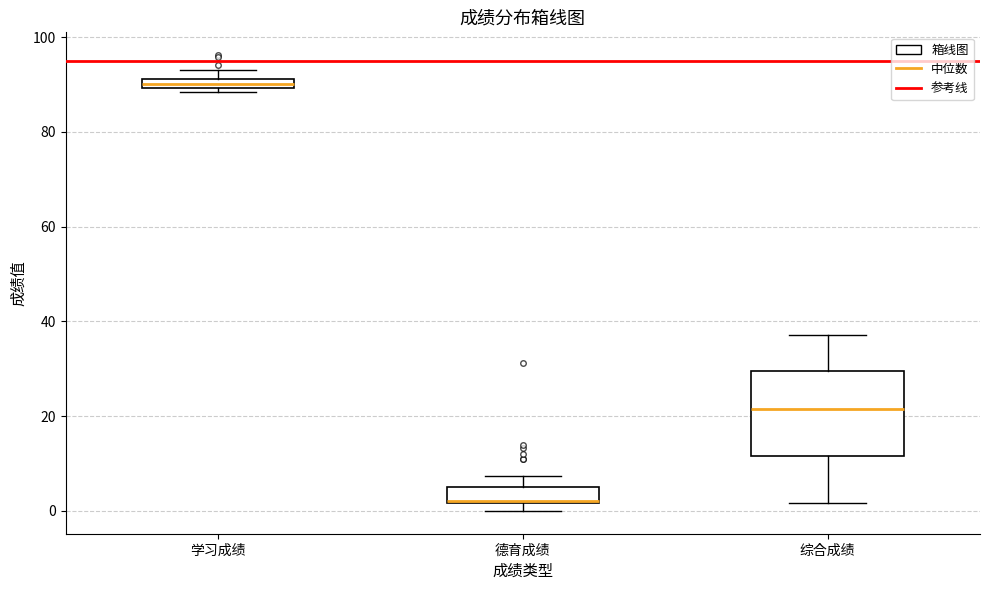

Which box's median line is the highest?

学习成绩